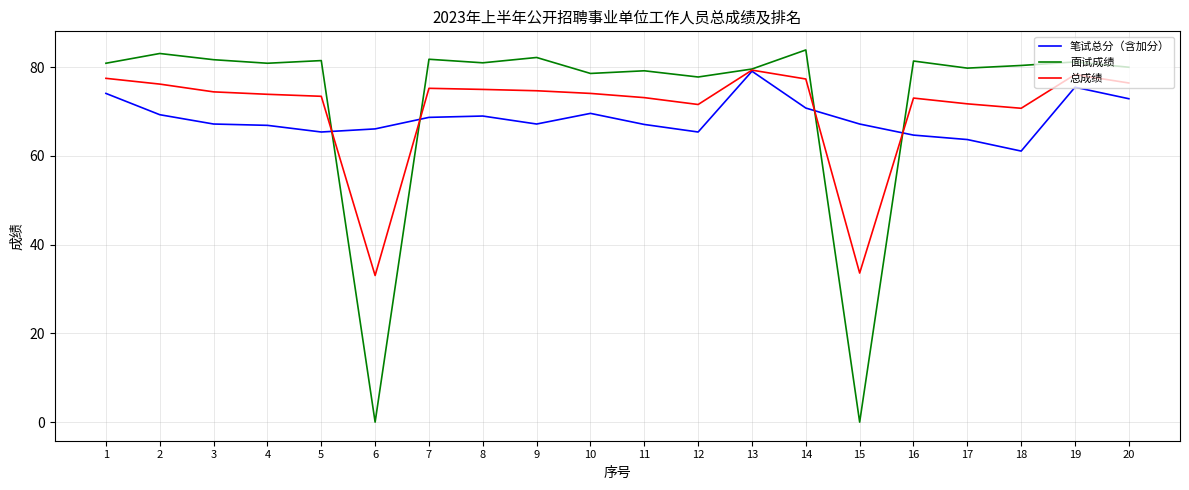

What are all the series names shown in the legend?

笔试总分（含加分）, 面试成绩, 总成绩